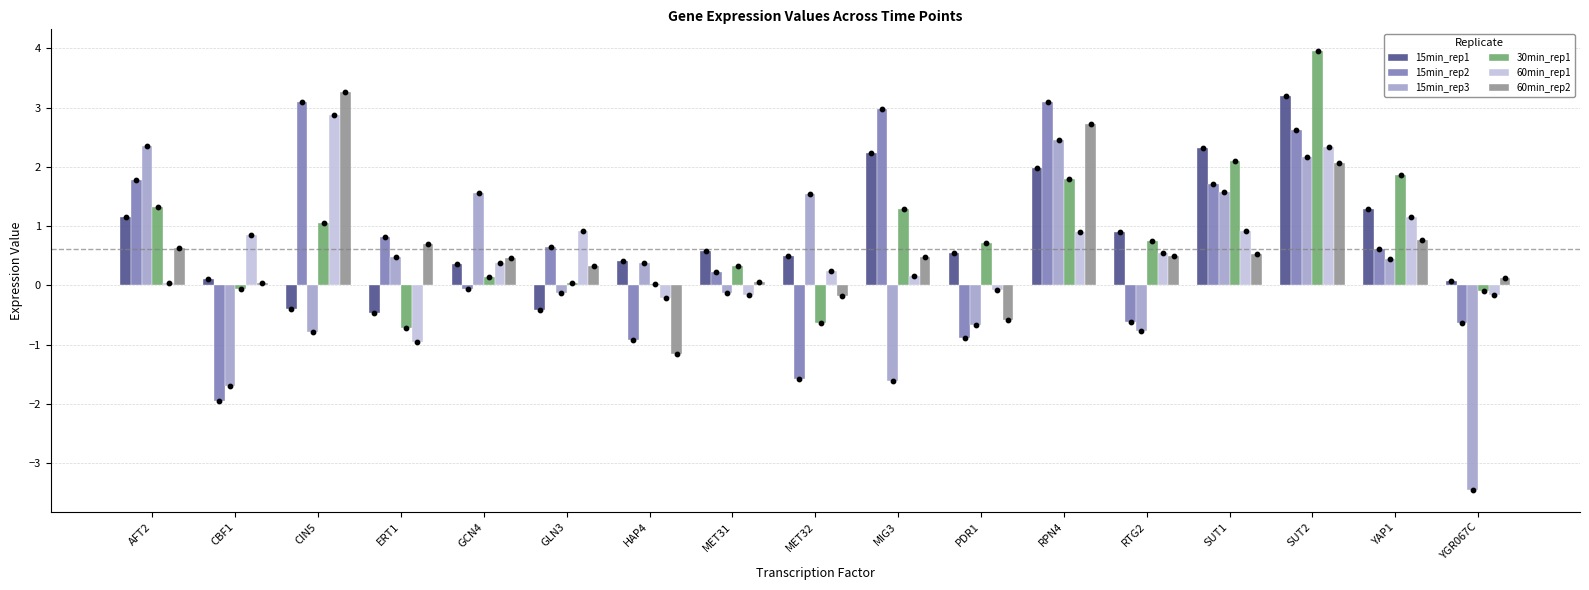

Which series contains the lowest Y value?

15min_rep3